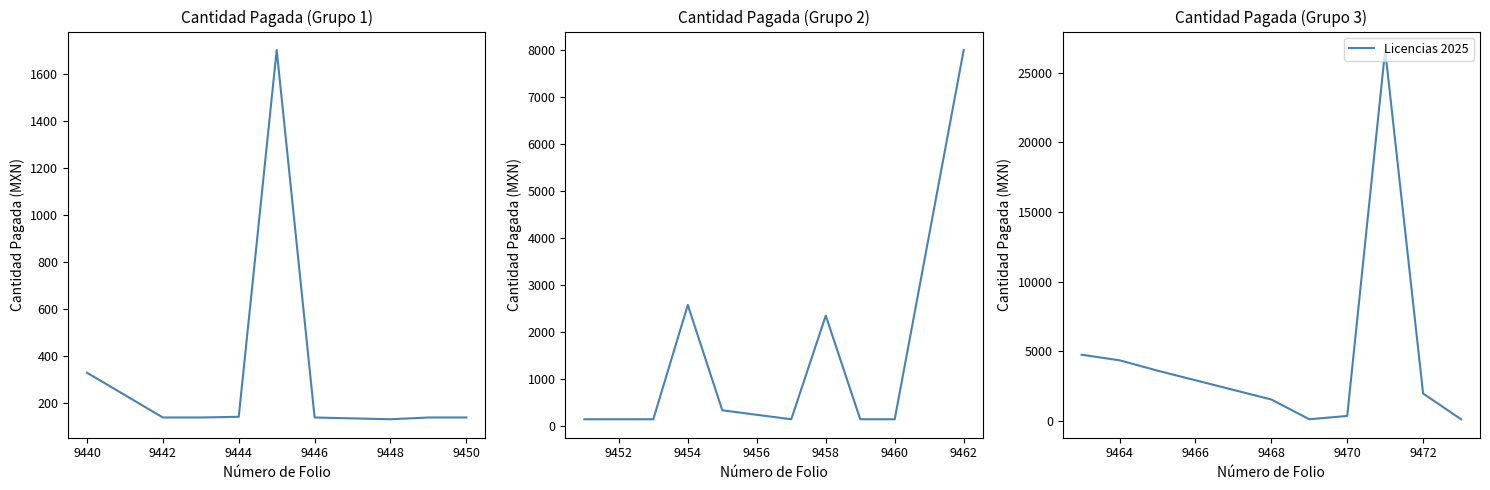

How many lines are shown in the chart?

1